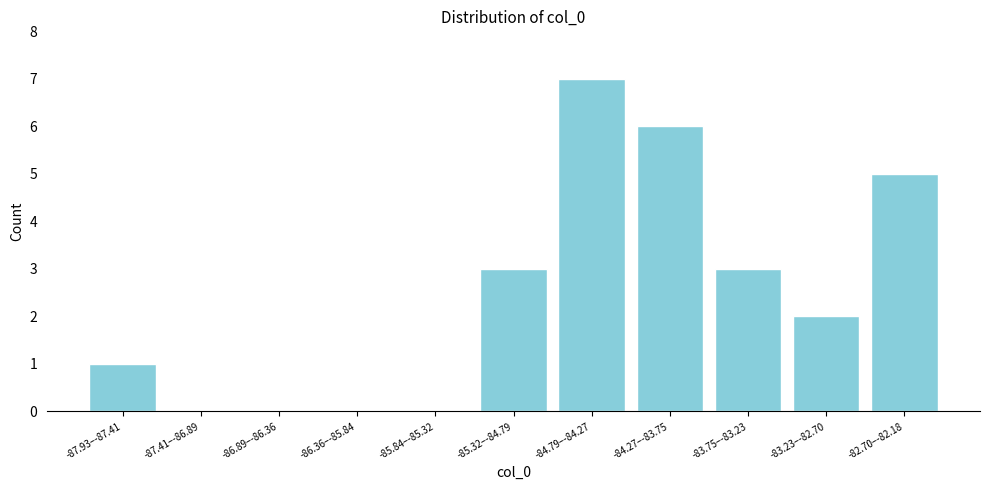

Reading left to right, transcribe all the data shown in this chart.

-87.93–-87.41=1	-87.41–-86.89=0	-86.89–-86.36=0	-86.36–-85.84=0	-85.84–-85.32=0	-85.32–-84.79=3	-84.79–-84.27=7	-84.27–-83.75=6	-83.75–-83.23=3	-83.23–-82.70=2	-82.70–-82.18=5